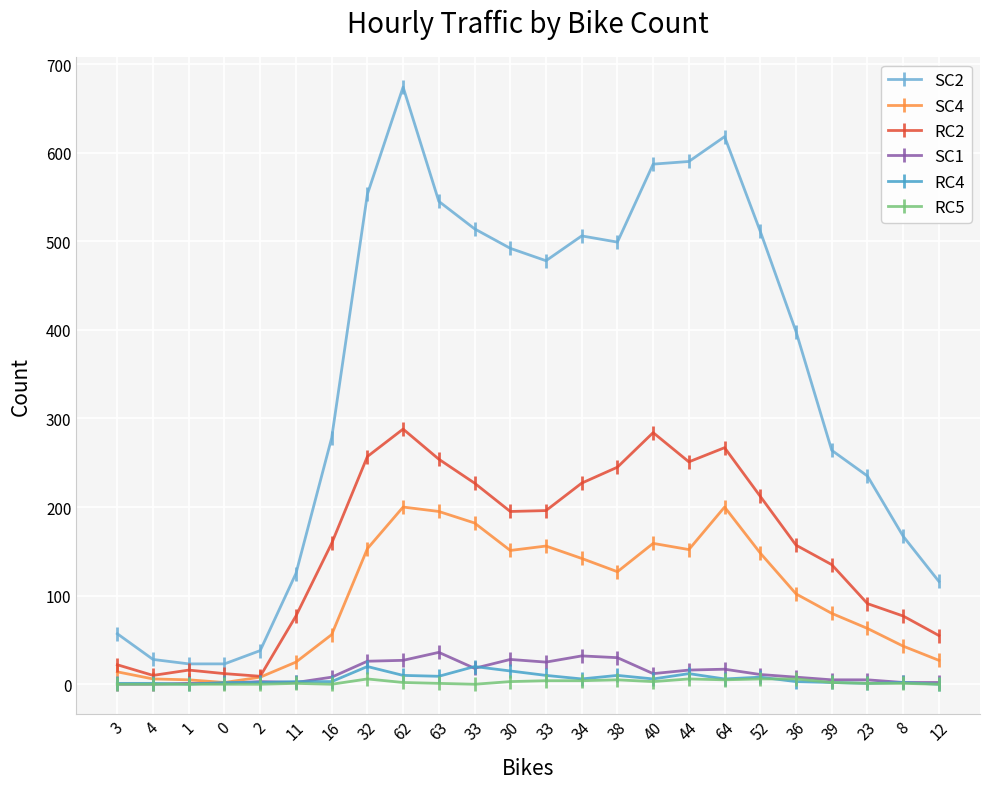

The SC2 series shows 279 at 30. True or false?

False